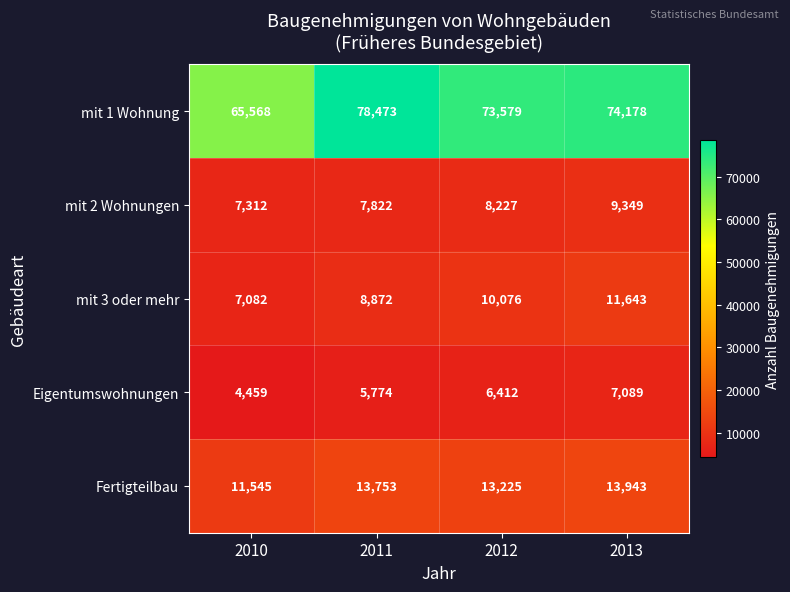

How many distinct data groups are displayed?

5